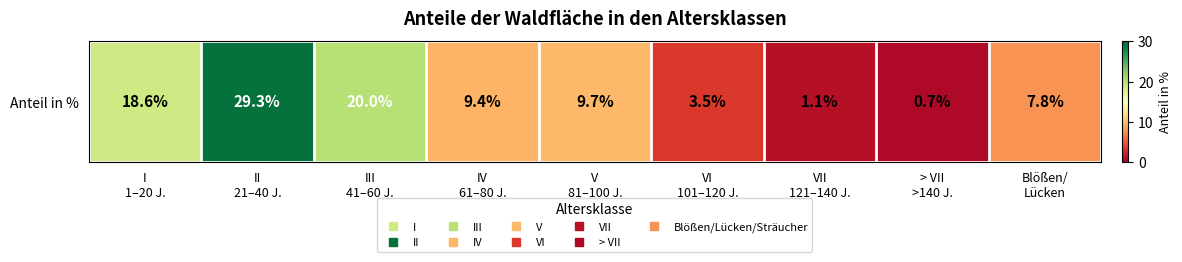

What is the maximum value shown in the chart?

29.3